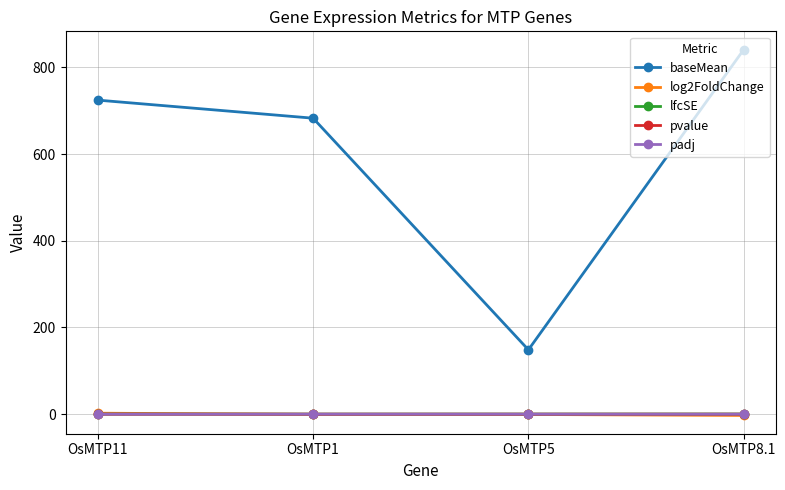

Which series has the widest spread of values?

baseMean